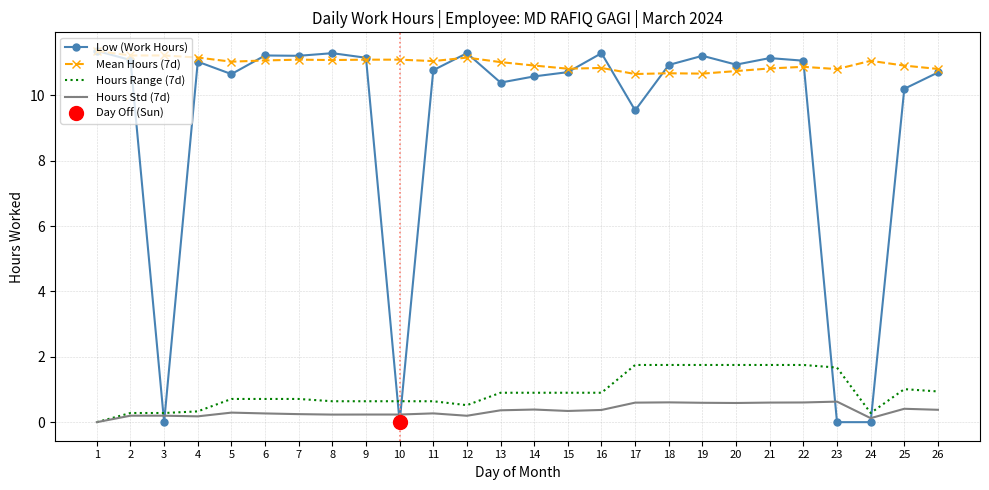

True or false: Mean Hours (7d) and Hours Range (7d) intersect in this chart.

False